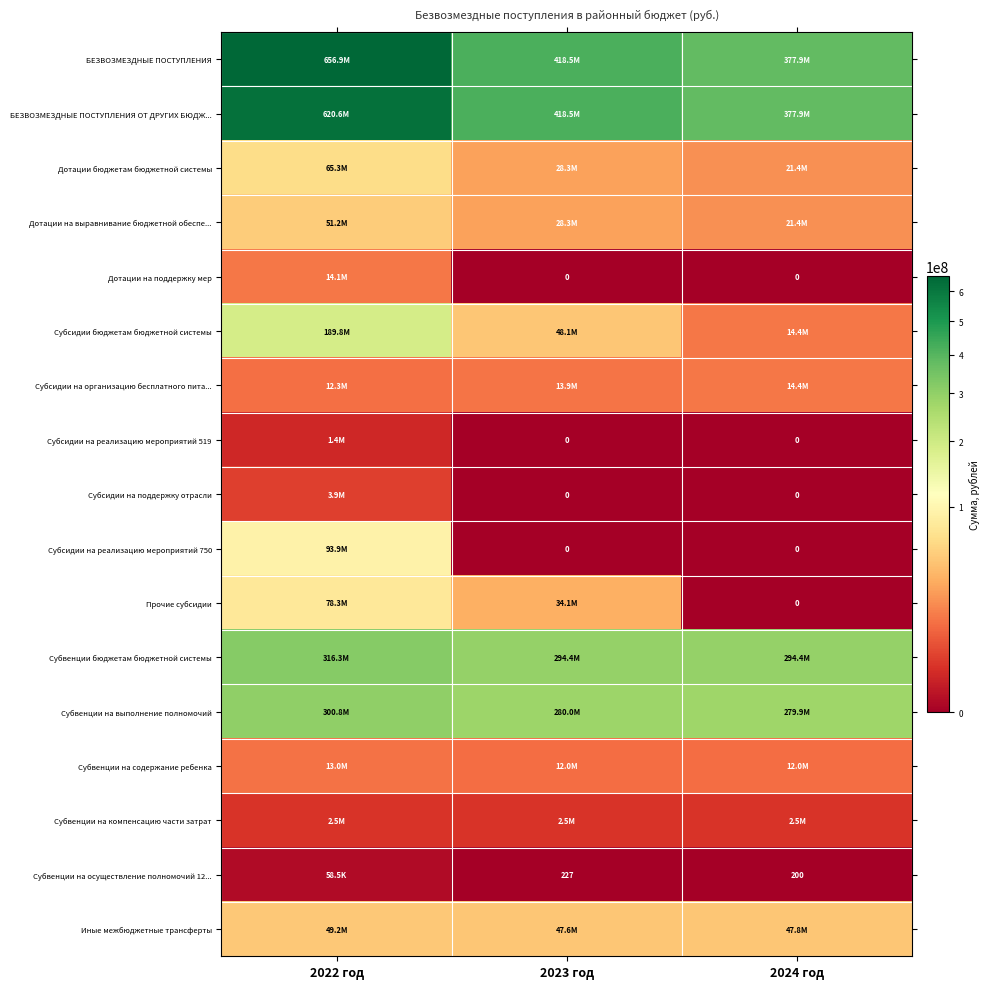

How many data points in Субсидии бюджетам бюджетной системы are above 48094923?

1